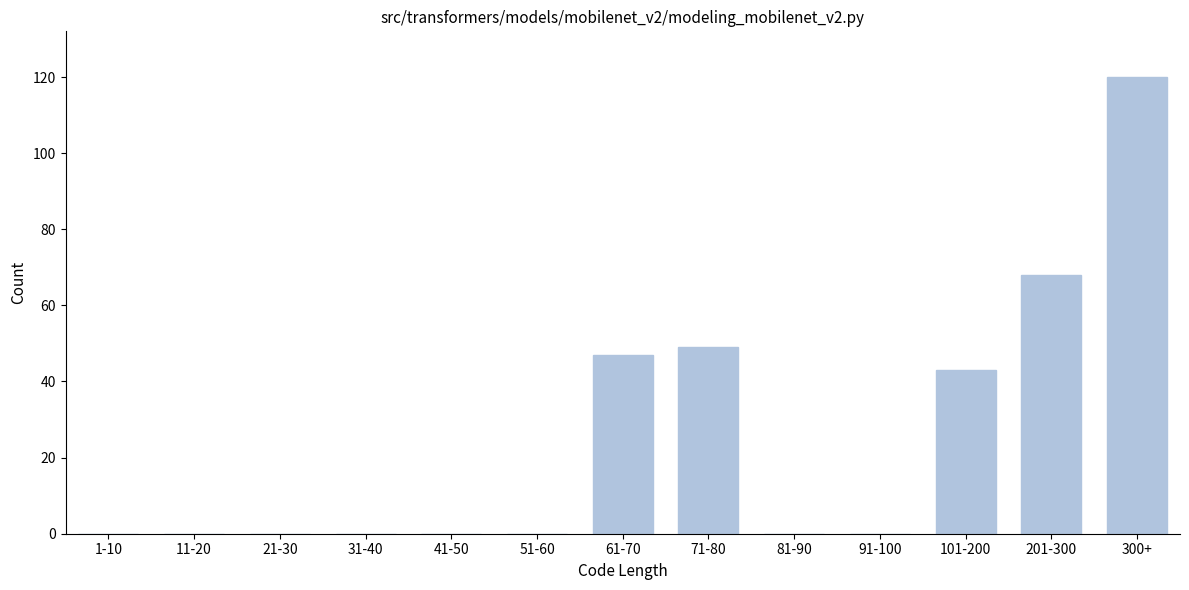

Reading right to left, transcribe all the data shown in this chart.

300+=120	201-300=68	101-200=43	91-100=0	81-90=0	71-80=49	61-70=47	51-60=0	41-50=0	31-40=0	21-30=0	11-20=0	1-10=0